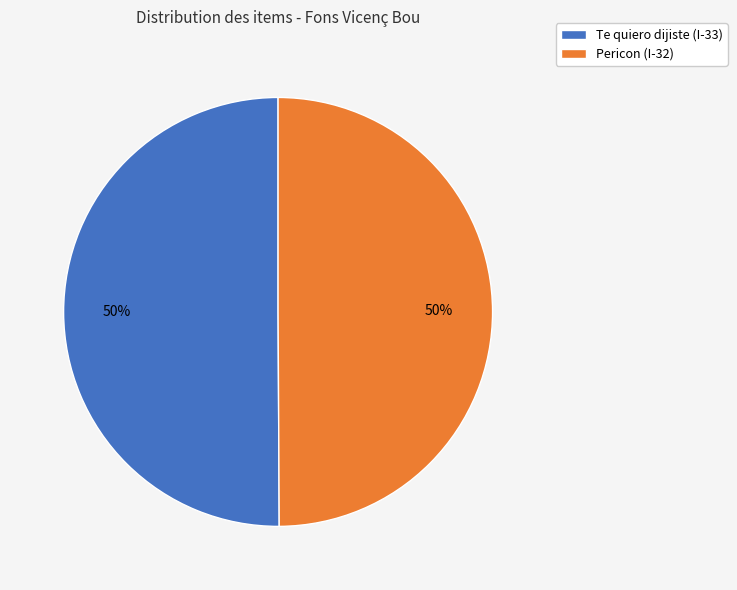

What is the ratio of the value at Te quiero dijiste (I-33) to the value at Pericon (I-32)?

1.0